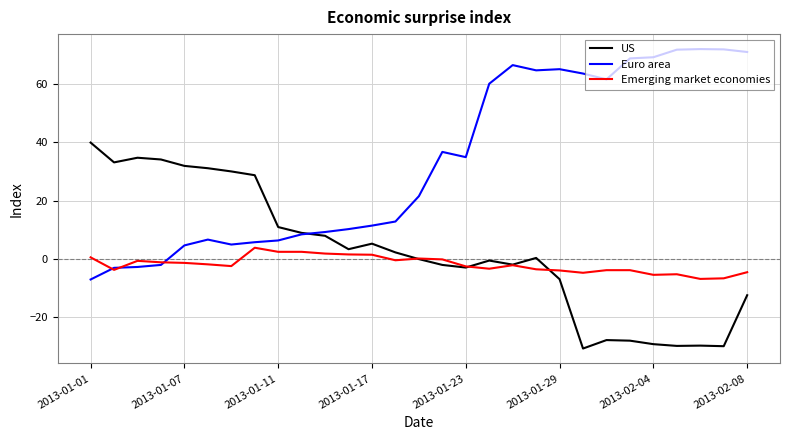

How many values in the Emerging market economies series are below -2?

15